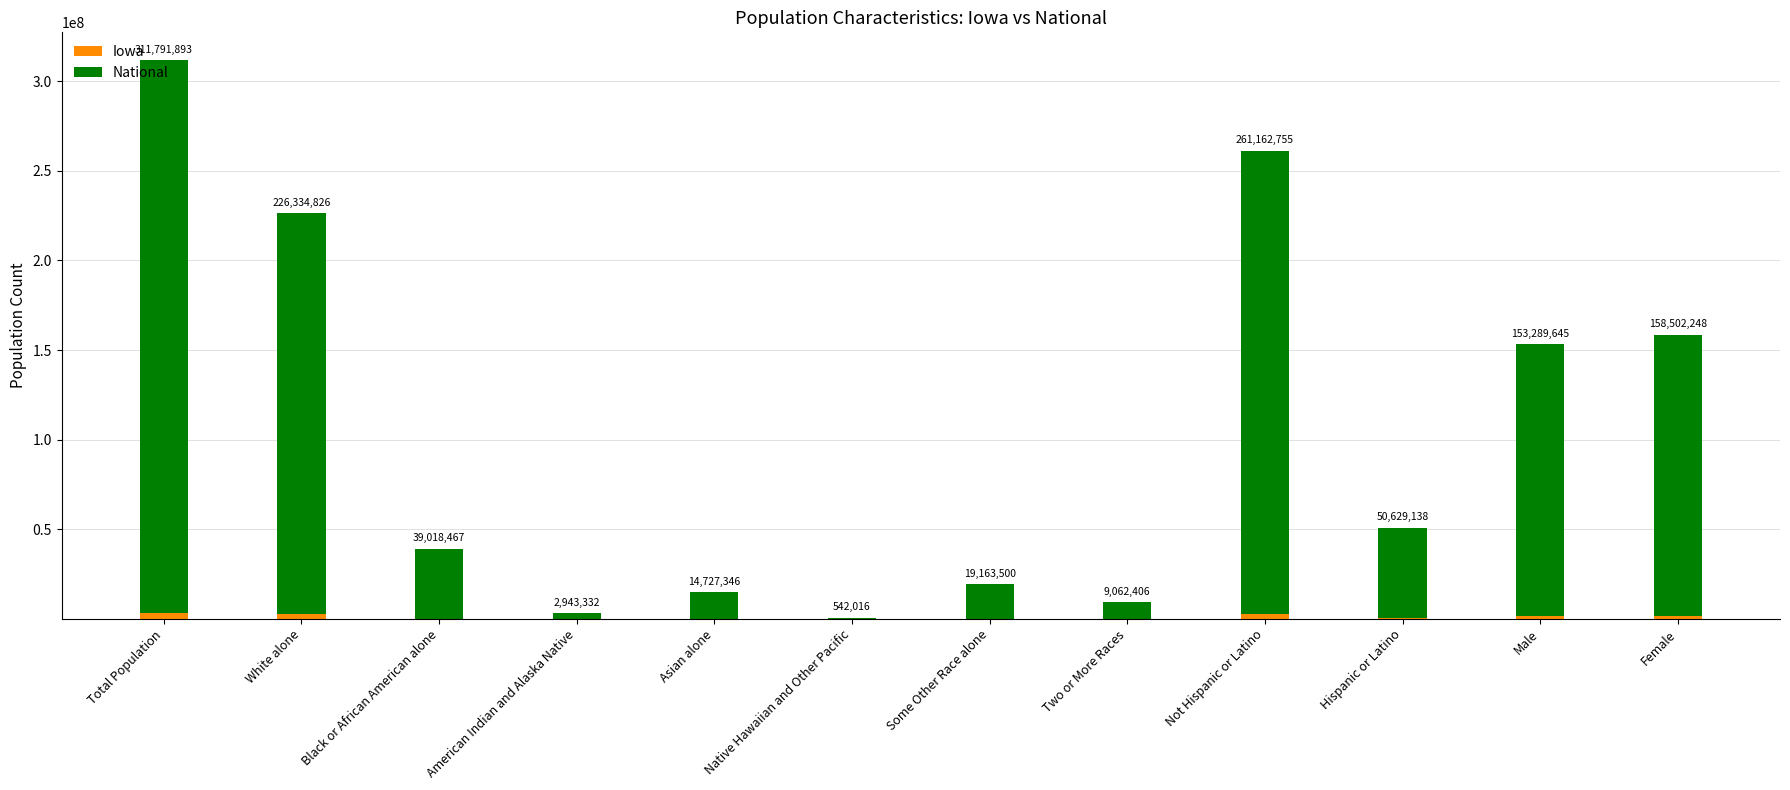

At which category is the sum across all series the highest?

Total Population